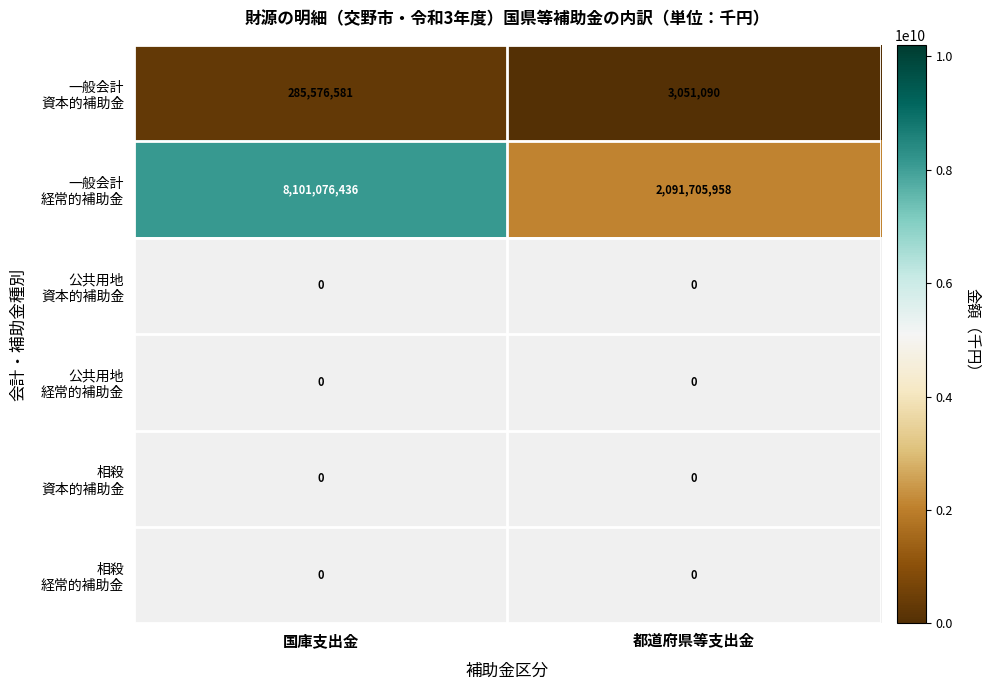

Is the value of 公共用地 資本的補助金 at 国庫支出金 greater than the value of 相殺 経常的補助金 at 国庫支出金?

No